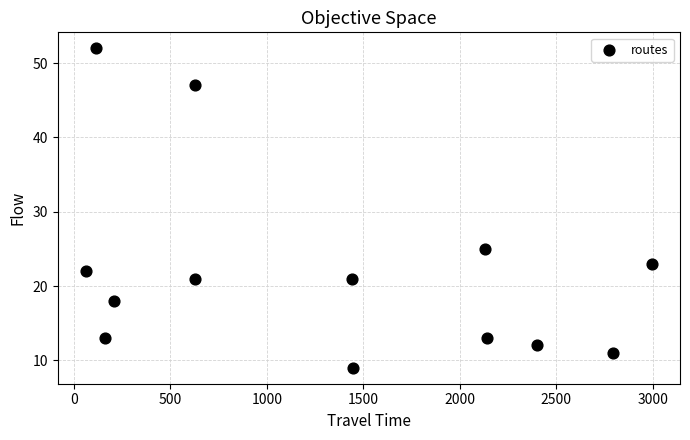

What Y value in the scatter plot is closest to 30?

25